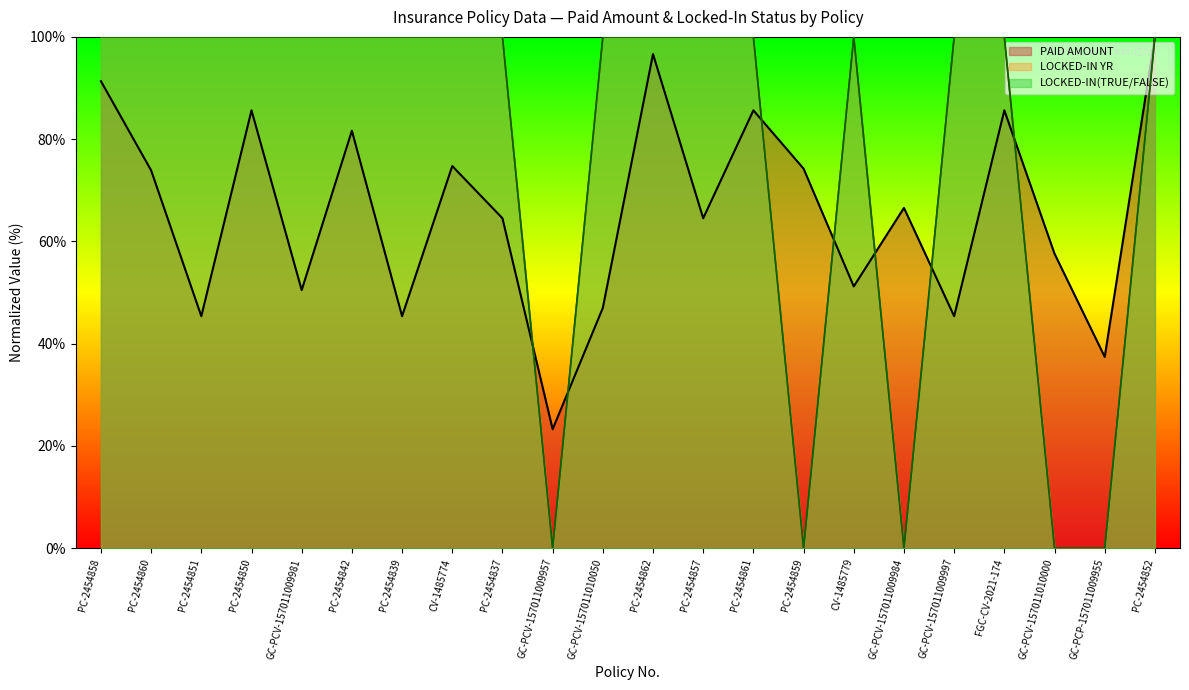

What is the greatest value displayed?

100.0